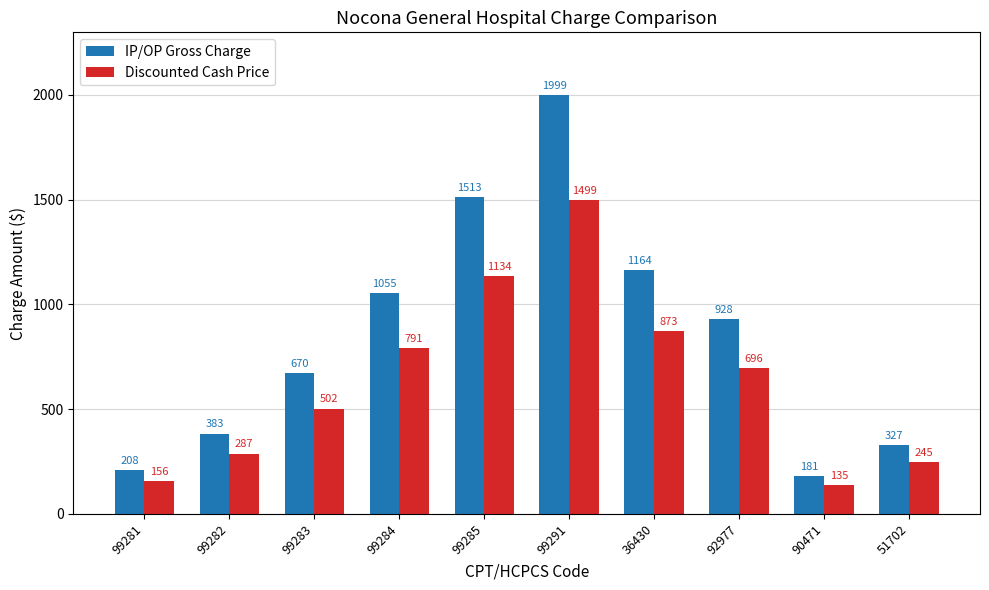

What is the sum of the Discounted Cash Price values at 92977 and 36430?

1569.0